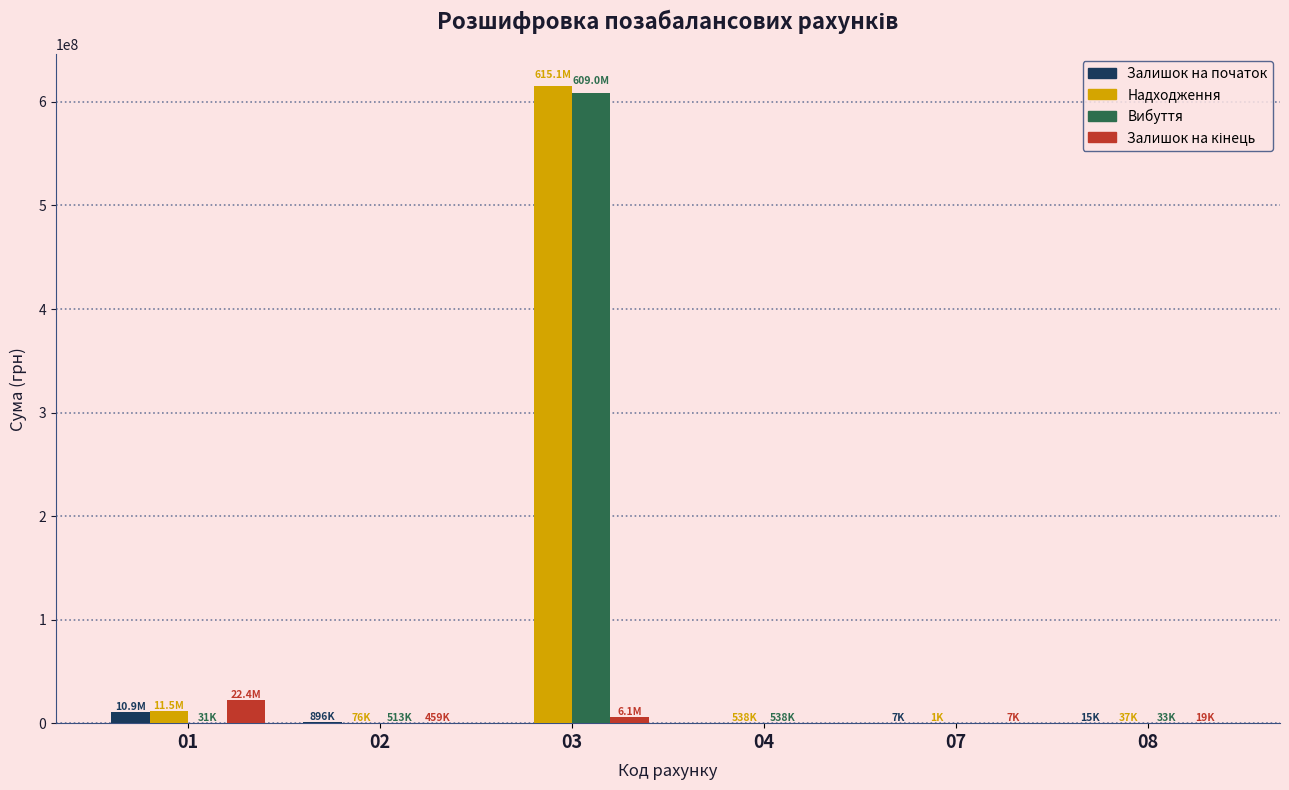

Is the value of Вибуття at 03 greater than the value of Надходження at 01?

Yes